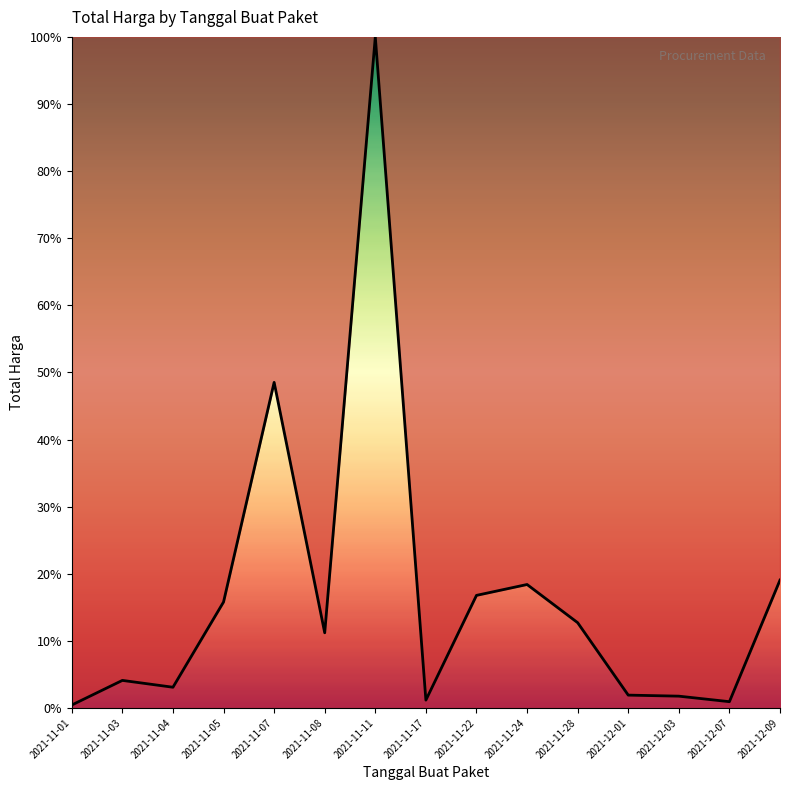

Where is the first local maximum?

2021-11-03